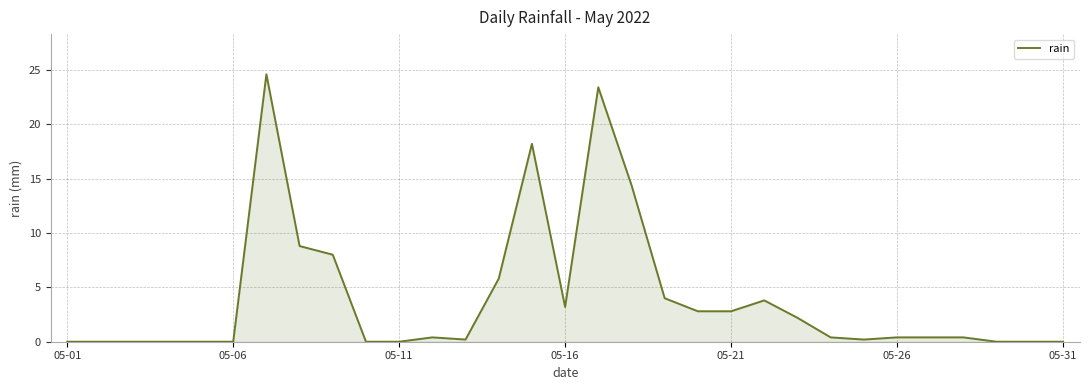

How many series are shown in this chart?

1